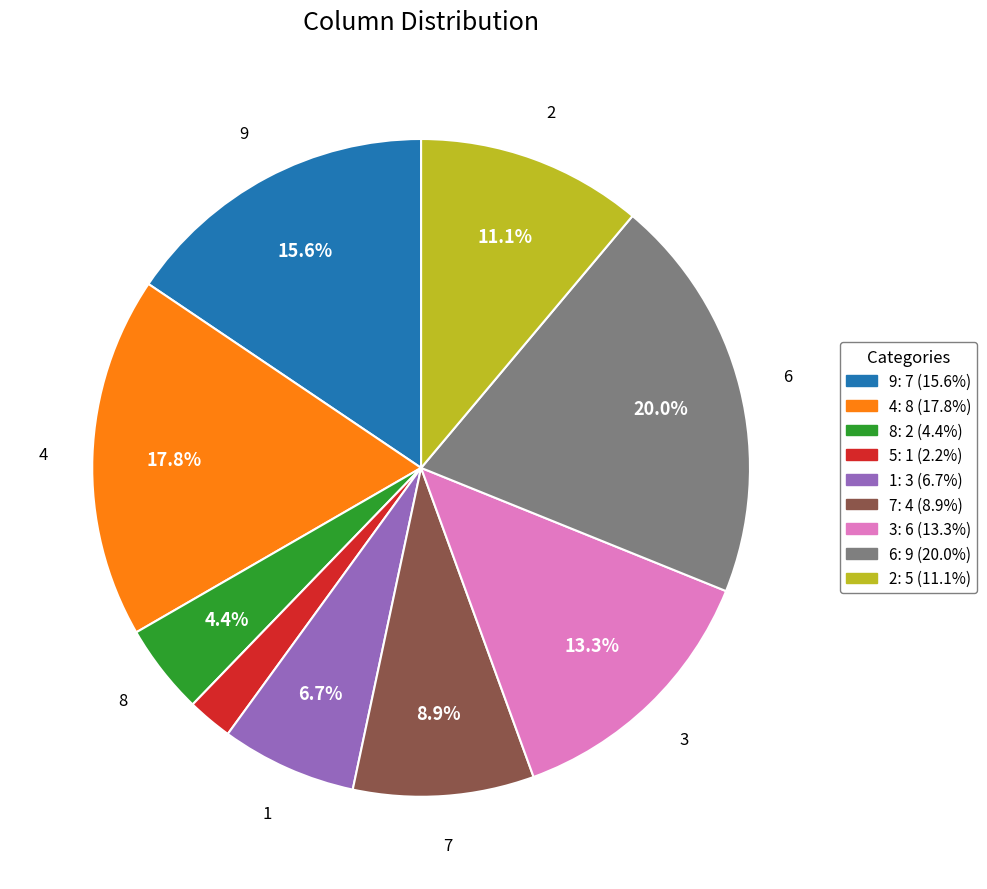

Rank the categories by value from lowest to highest.

5, 8, 1, 7, 2, 3, 9, 4, 6